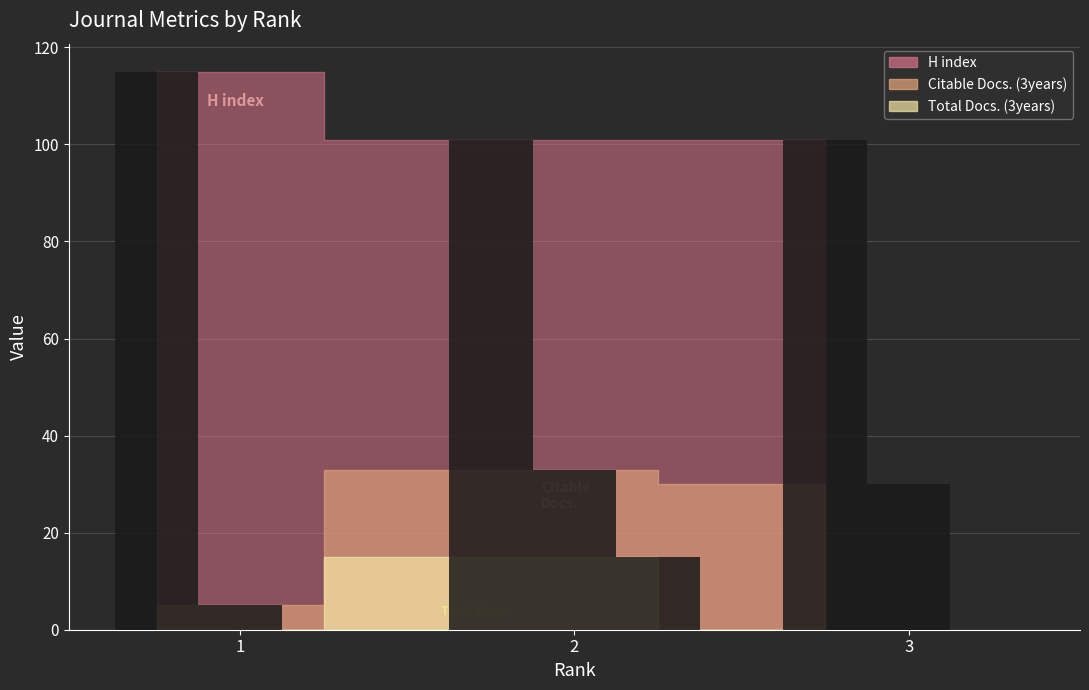

What is the sum of the Total Docs. (3years) values at 1 and 2?

15